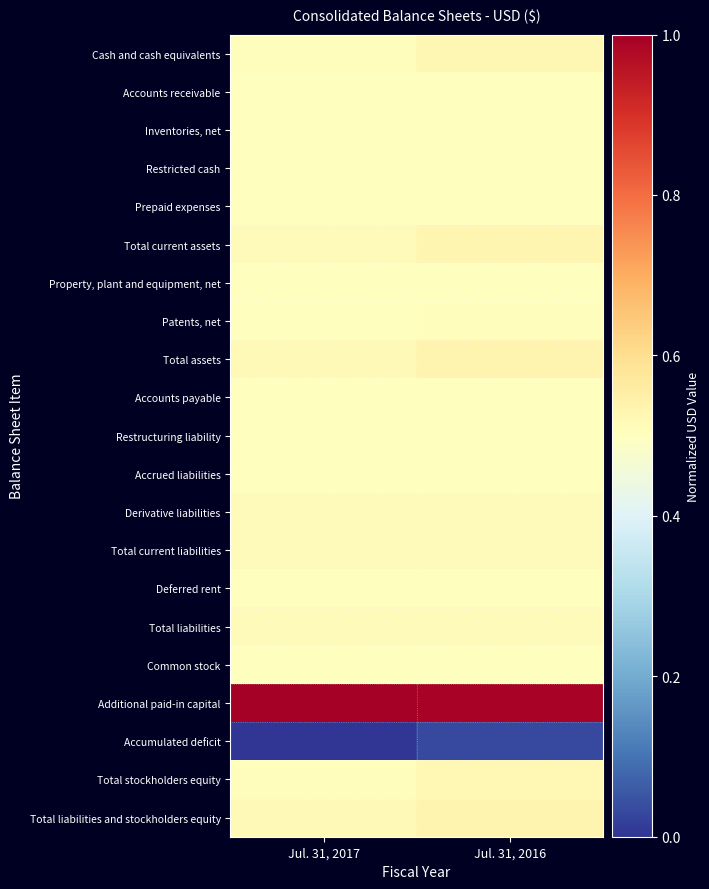

Reading right to left, what are all the values shown in this chart?

Cash and cash equivalents: Jul. 31, 2016=0.5	Jul. 31, 2017=0.5
Accounts receivable: Jul. 31, 2016=0.5	Jul. 31, 2017=0.5
Inventories, net: Jul. 31, 2016=0.5	Jul. 31, 2017=0.5
Restricted cash: Jul. 31, 2016=0.5	Jul. 31, 2017=0.5
Prepaid expenses: Jul. 31, 2016=0.5	Jul. 31, 2017=0.5
Total current assets: Jul. 31, 2016=0.5	Jul. 31, 2017=0.5
Property, plant and equipment, net: Jul. 31, 2016=0.5	Jul. 31, 2017=0.5
Patents, net: Jul. 31, 2016=0.5	Jul. 31, 2017=0.5
Total assets: Jul. 31, 2016=0.5	Jul. 31, 2017=0.5
Accounts payable: Jul. 31, 2016=0.5	Jul. 31, 2017=0.5
Restructuring liability: Jul. 31, 2016=0.5	Jul. 31, 2017=0.5
Accrued liabilities: Jul. 31, 2016=0.5	Jul. 31, 2017=0.5
Derivative liabilities: Jul. 31, 2016=0.5	Jul. 31, 2017=0.5
Total current liabilities: Jul. 31, 2016=0.5	Jul. 31, 2017=0.5
Deferred rent: Jul. 31, 2016=0.5	Jul. 31, 2017=0.5
Total liabilities: Jul. 31, 2016=0.5	Jul. 31, 2017=0.5
Common stock: Jul. 31, 2016=0.5	Jul. 31, 2017=0.5
Additional paid-in capital: Jul. 31, 2016=1.0	Jul. 31, 2017=1.0
Accumulated deficit: Jul. 31, 2016=0.0	Jul. 31, 2017=0.0
Total stockholders equity: Jul. 31, 2016=0.5	Jul. 31, 2017=0.5
Total liabilities and stockholders equity: Jul. 31, 2016=0.5	Jul. 31, 2017=0.5